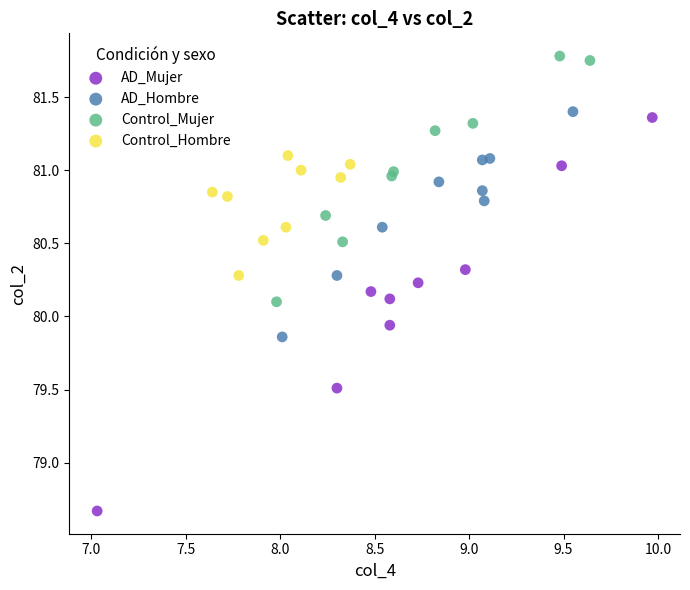

Which series reaches the maximum Y coordinate?

Control_Mujer